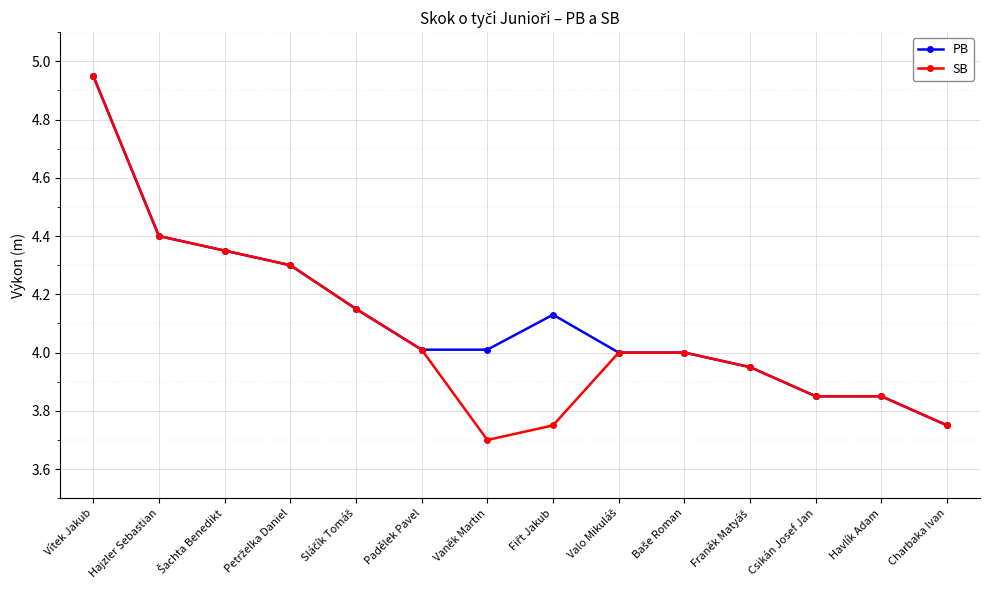

Is this an area chart (filled region under the line)?

No